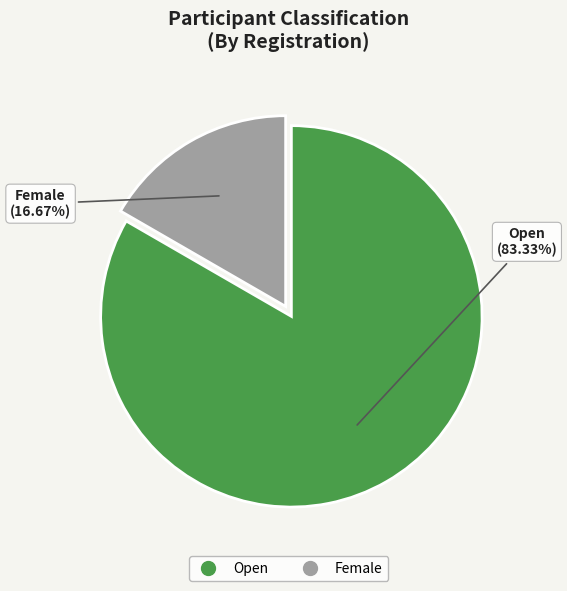

True or false: Open accounts for 94% of the total.

False